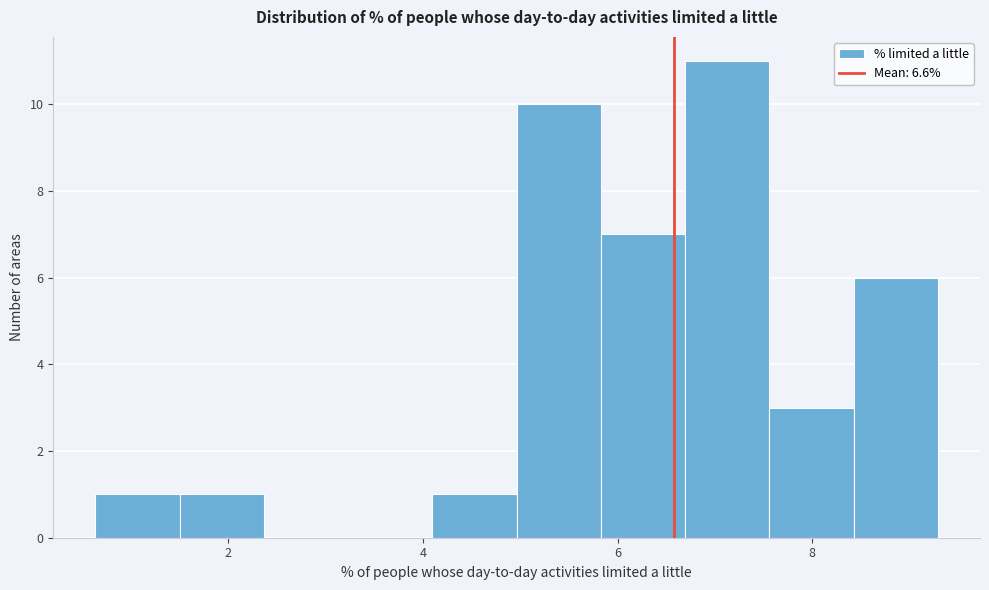

Reading left to right, list every bar in this chart as the range it spans on the x-axis followed by its height. Neither the bar edges nor the heights are printed on the chart, so give them approximately, as read against the axes.

0.6 to 1.4: 1
1.4 to 2.4: 1
2.4 to 3.2: 0
3.2 to 4.0: 0
4.0 to 5.0: 1
5.0 to 5.8: 10
5.8 to 6.6: 7
6.6 to 7.6: 11
7.6 to 8.4: 3
8.4 to 9.2: 6